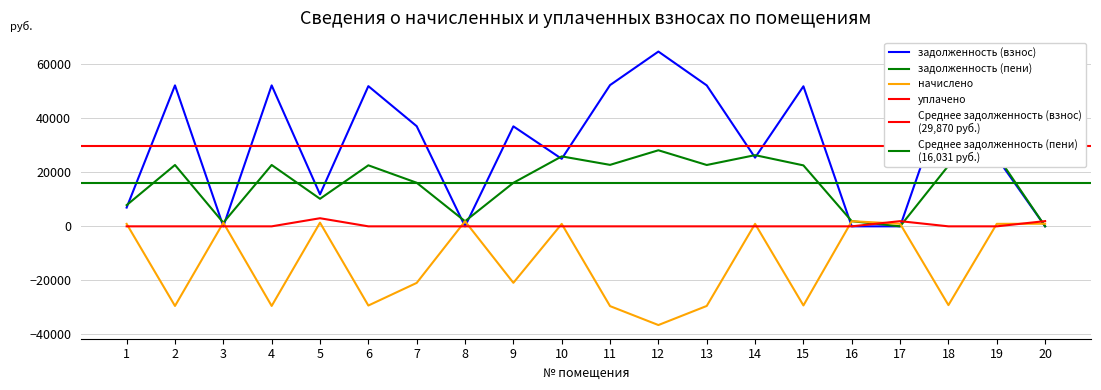

Where do уплачено and начислено first cross each other?

1 and 2